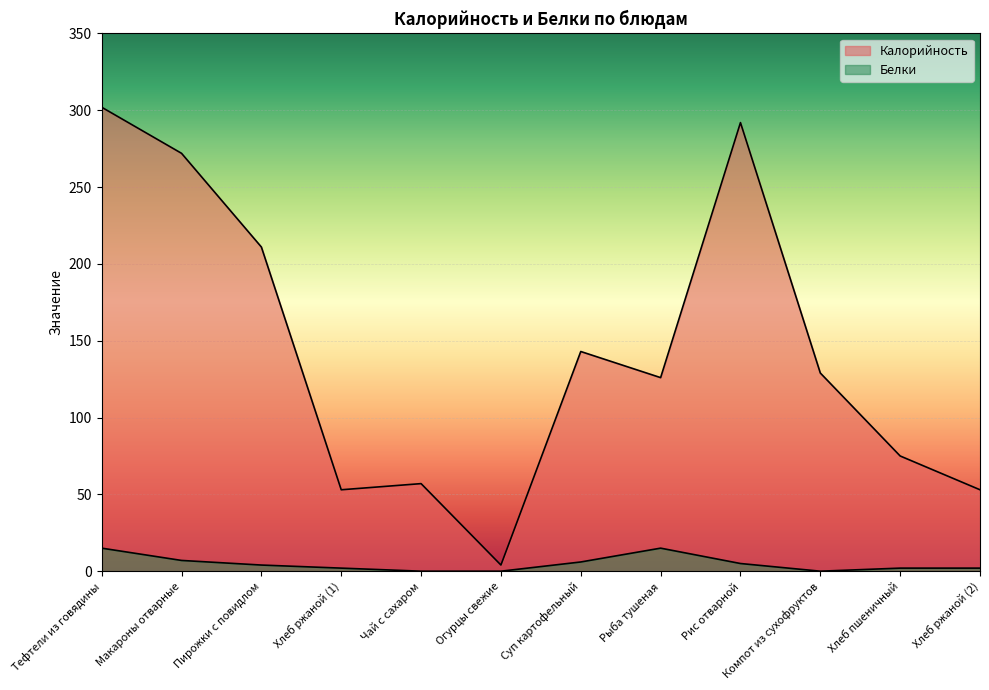

What is the sum of the Калорийность values at Суп картофельный and Чай с сахаром?

200